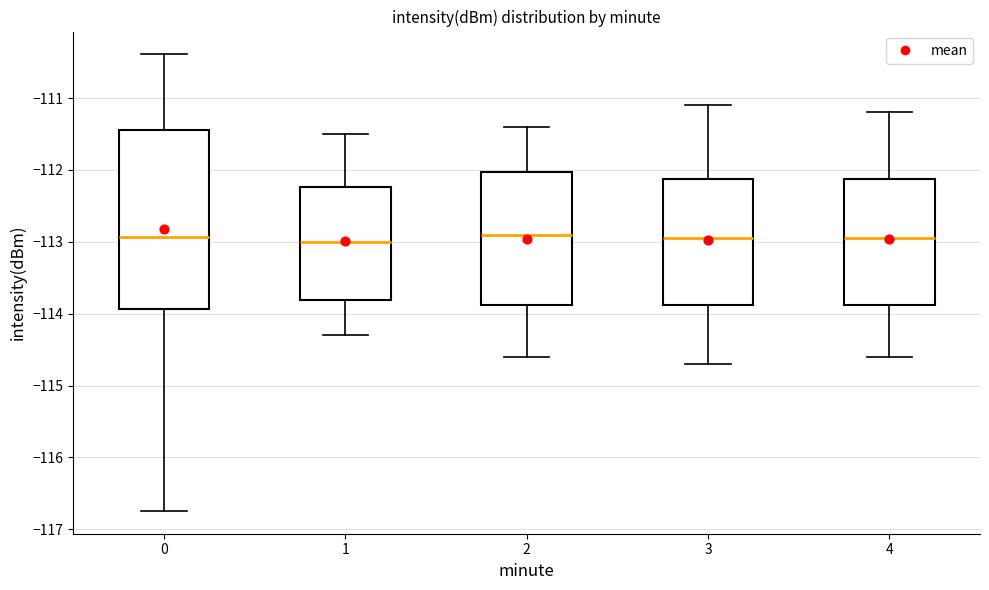

Where is the upper edge of the box at x = 4 on the y-axis? The values are not printed on the chart, so give them approximately, as read against the axis.

-112.1